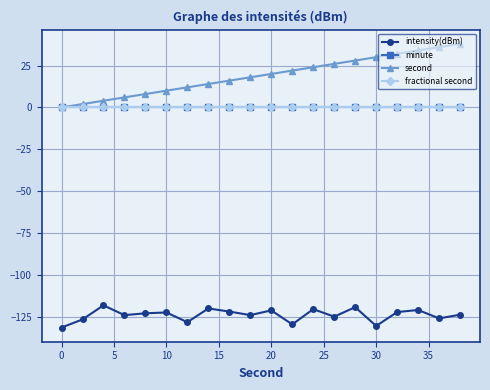

Does the chart have visible grid lines?

Yes